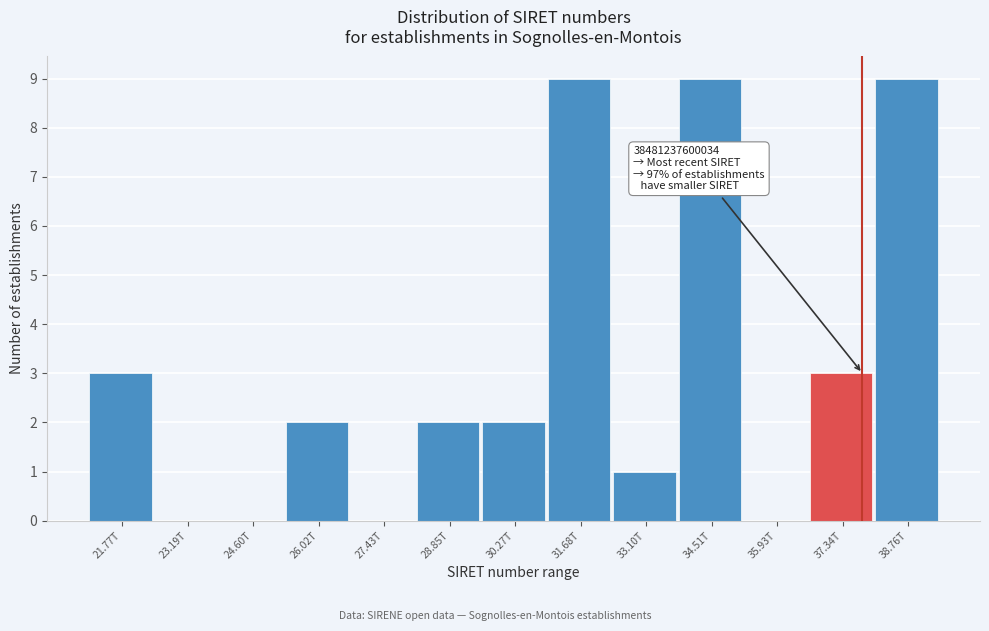

Reading left to right, extract all data points from this chart.

21.77T=3	23.19T=0	24.60T=0	26.02T=2	27.43T=0	28.85T=2	30.27T=2	31.68T=9	33.10T=1	34.51T=9	35.93T=0	37.34T=3	38.76T=9